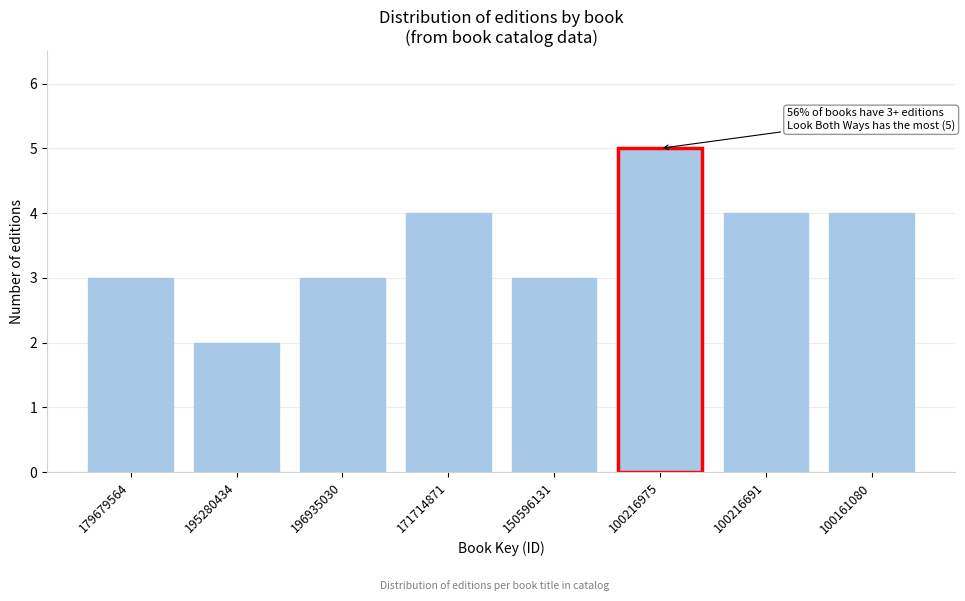

Reading right to left, list all the values displayed in this chart.

100161080=4	100216691=4	100216975=5	150596131=3	171714871=4	196935030=3	195280434=2	179679564=3